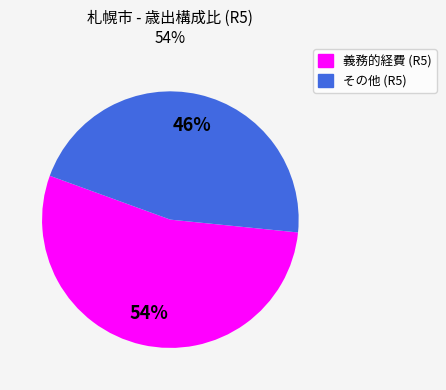

To the nearest percent, what is the average slice percentage?

50%